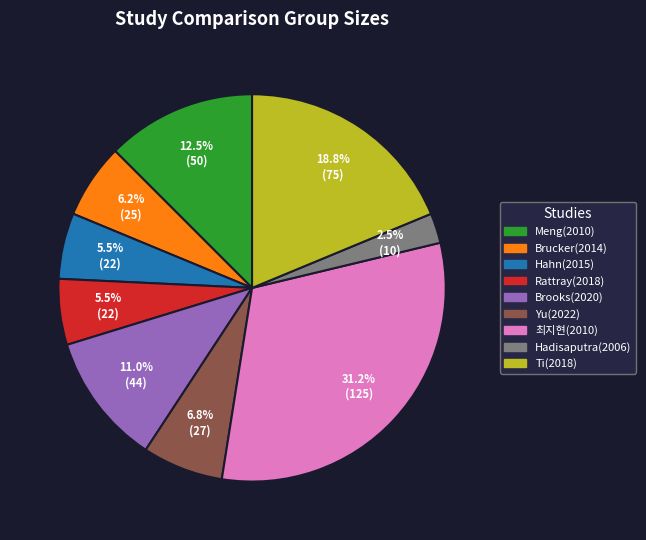

To the nearest percent, what percentage of the pie is Brooks(2020)?

11%